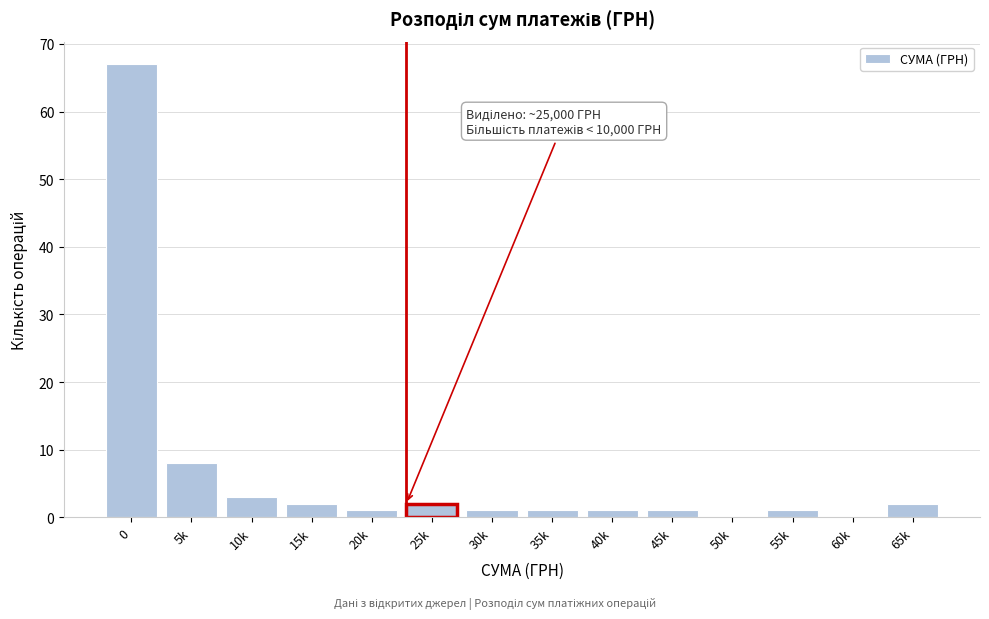

Reading left to right, extract all data points from this chart.

0=67	5k=8	10k=3	15k=2	20k=1	25k=2	30k=1	35k=1	40k=1	45k=1	50k=0	55k=1	60k=0	65k=2